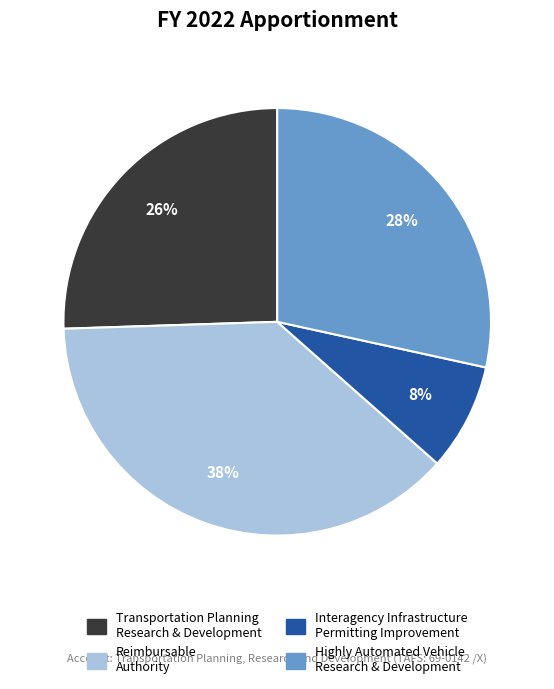

To the nearest percent, what is the difference between the largest and smallest slice percentages?

30%